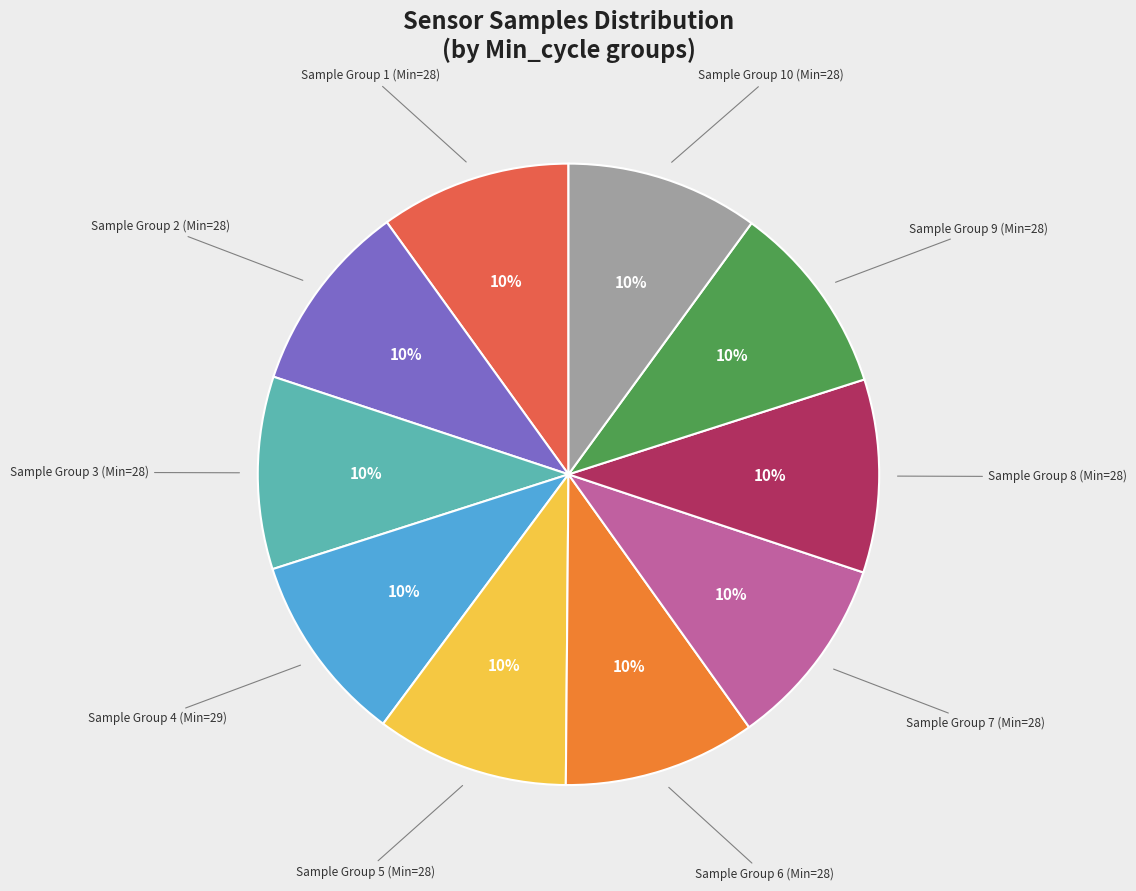

To the nearest percent, what is the average slice percentage?

10%